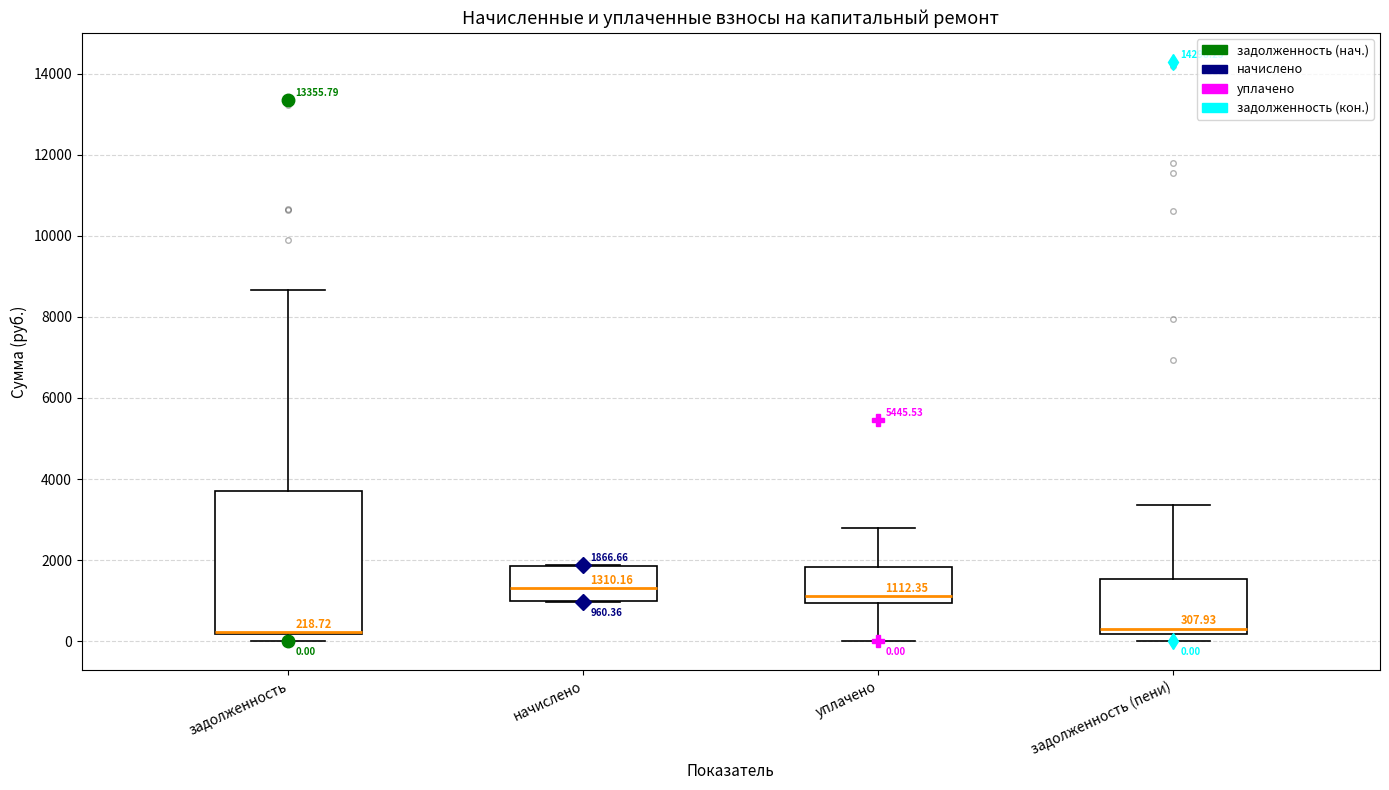

Which box is the tallest, from its lower edge to its upper edge?

задолженность